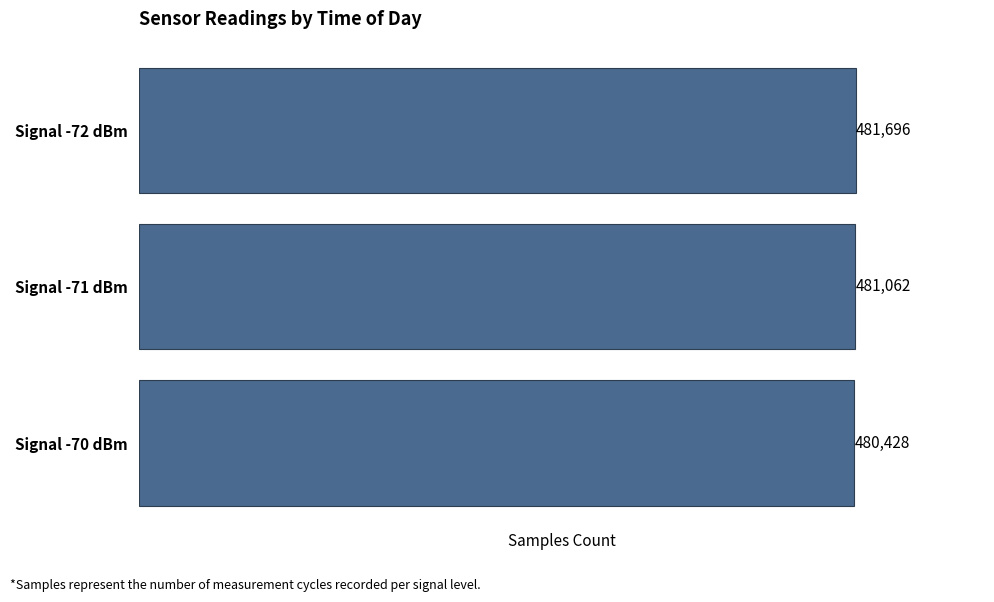

Rank the categories by value from lowest to highest.

Signal -70 dBm, Signal -71 dBm, Signal -72 dBm